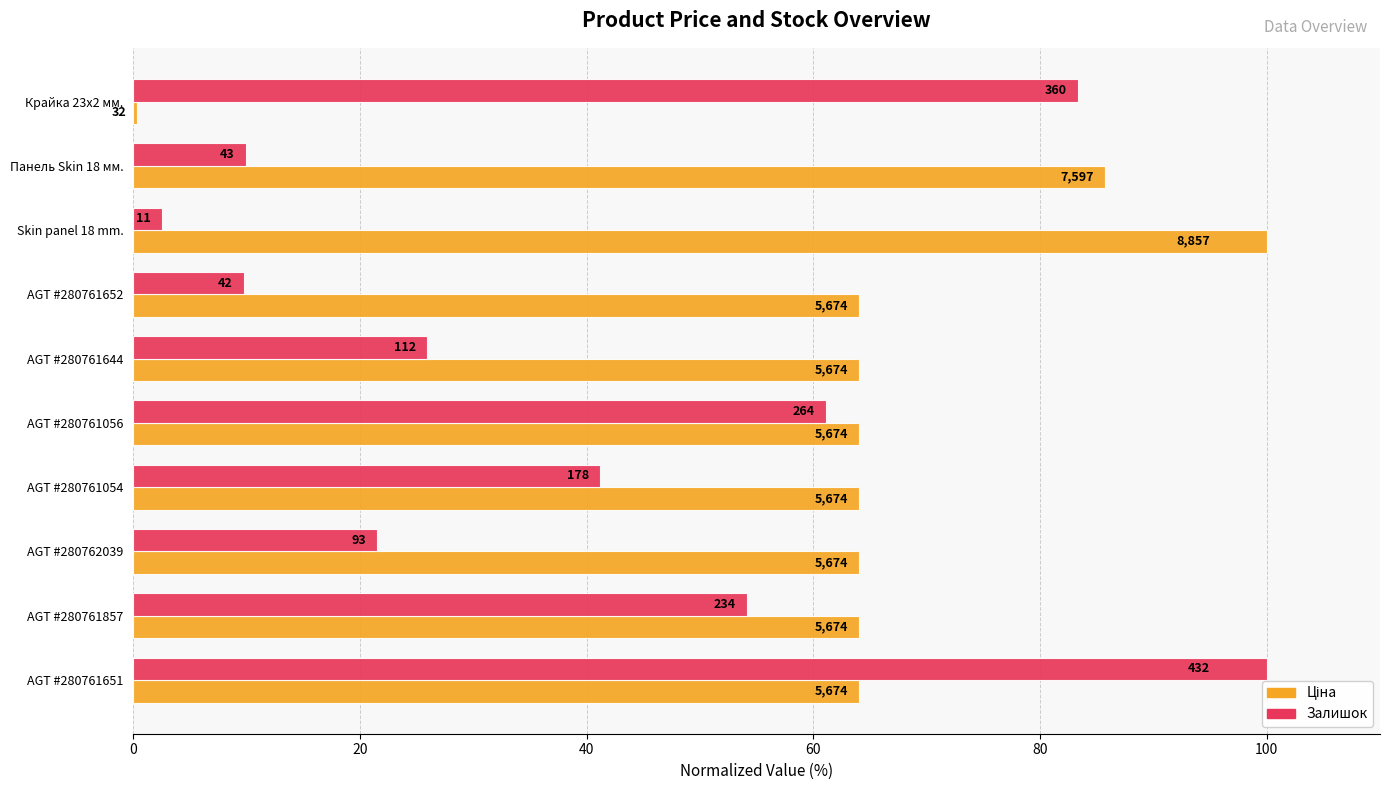

Which series has the largest total across all categories?

Ціна